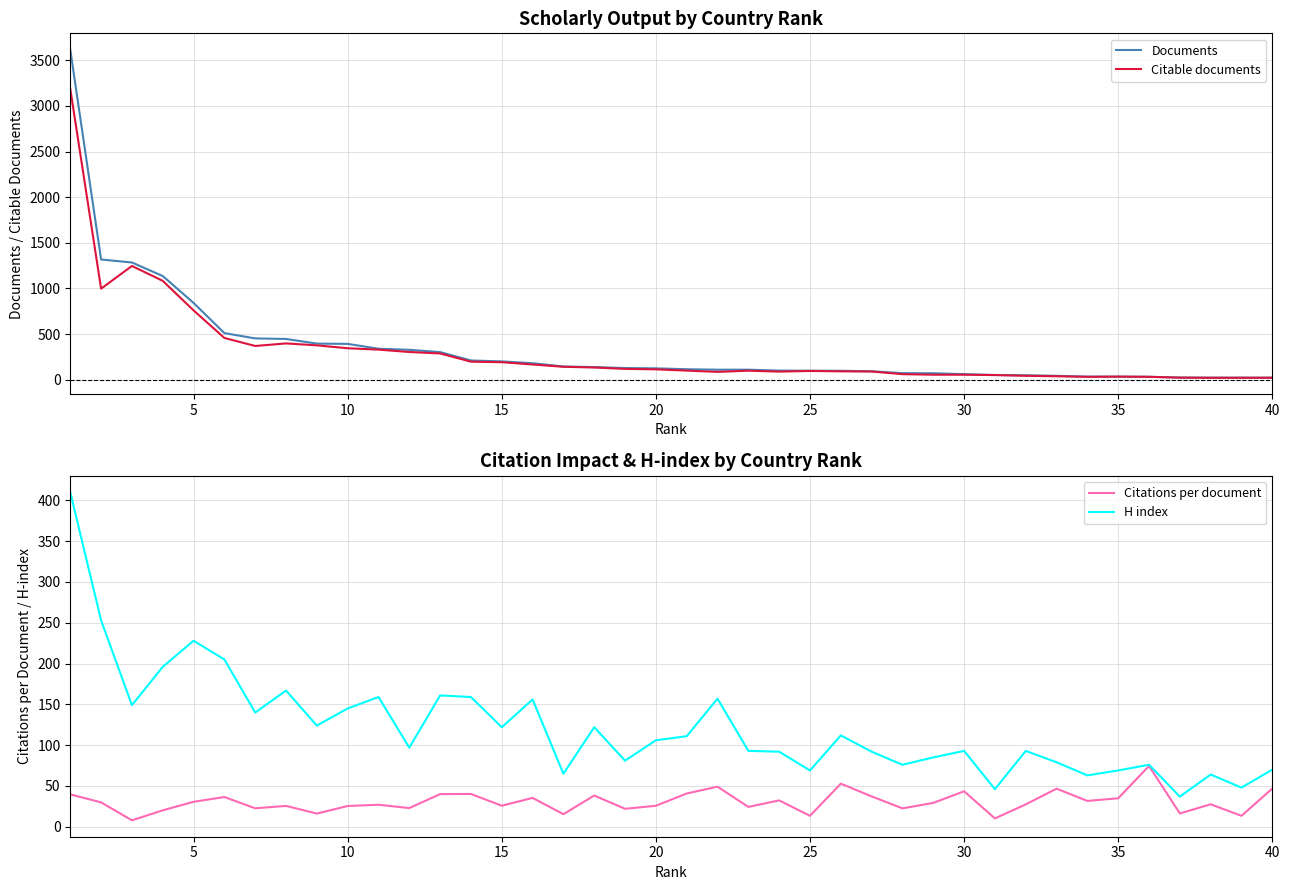

In Citations per document, how many points are lower than both neighbors (excluding endpoints)?

14